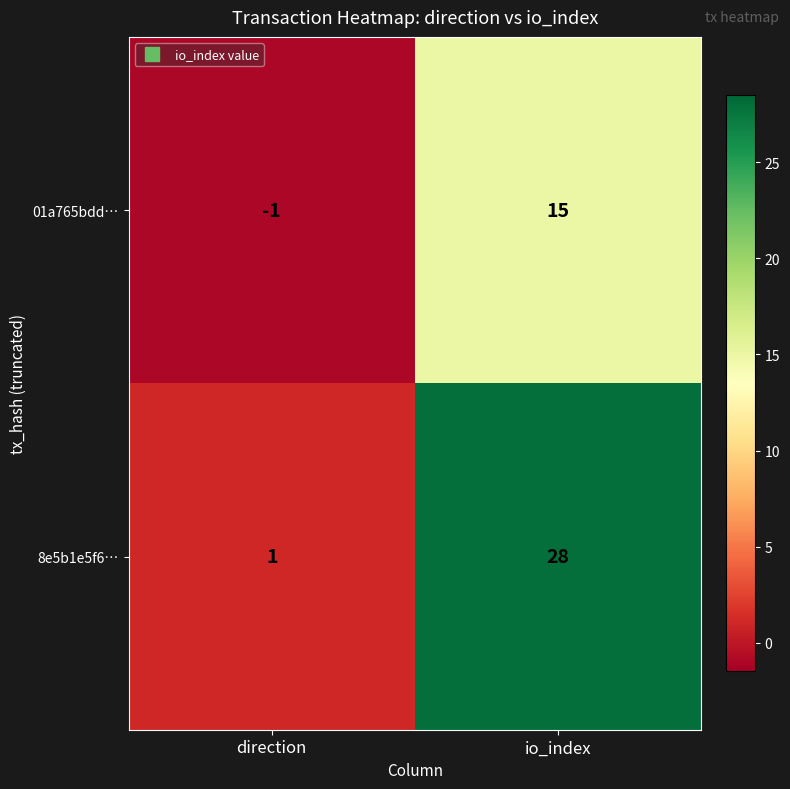

At which label does 8e5b1e5f6… reach its peak?

io_index